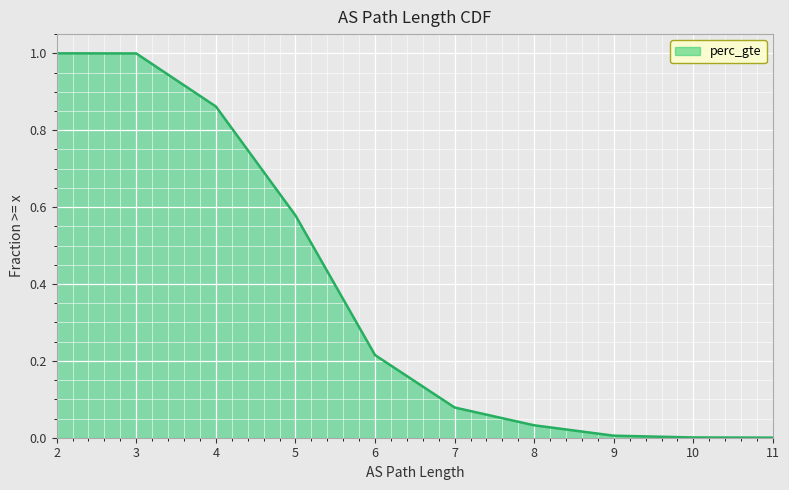

What is the value of the 5th point from the left?

0.2